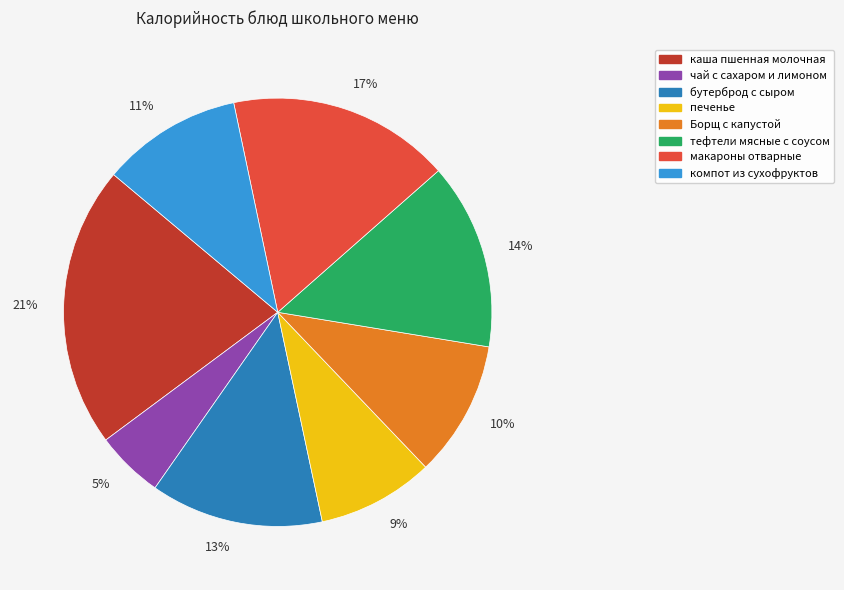

True or false: 14% accounts for 25% of the total.

False